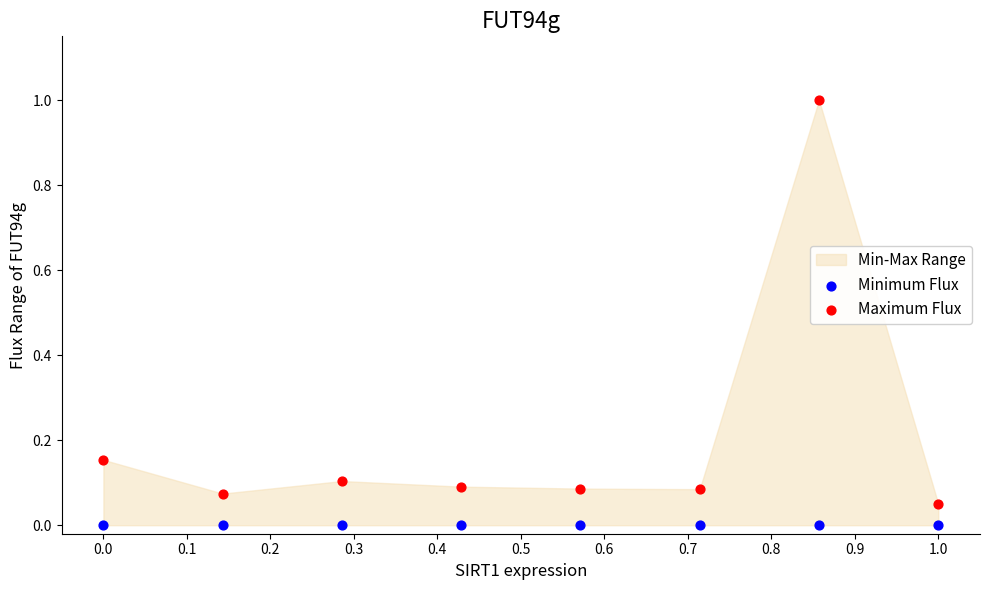

Which series contains the lowest Y value?

Minimum Flux